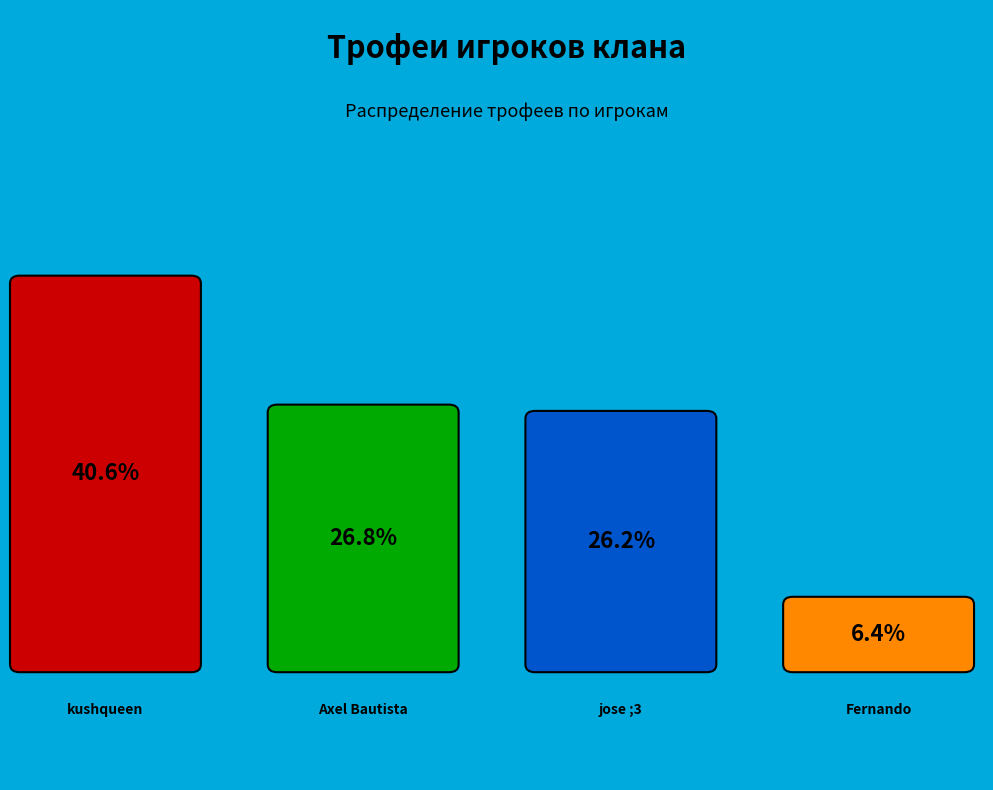

What is the largest slice in the pie chart?

kushqueen